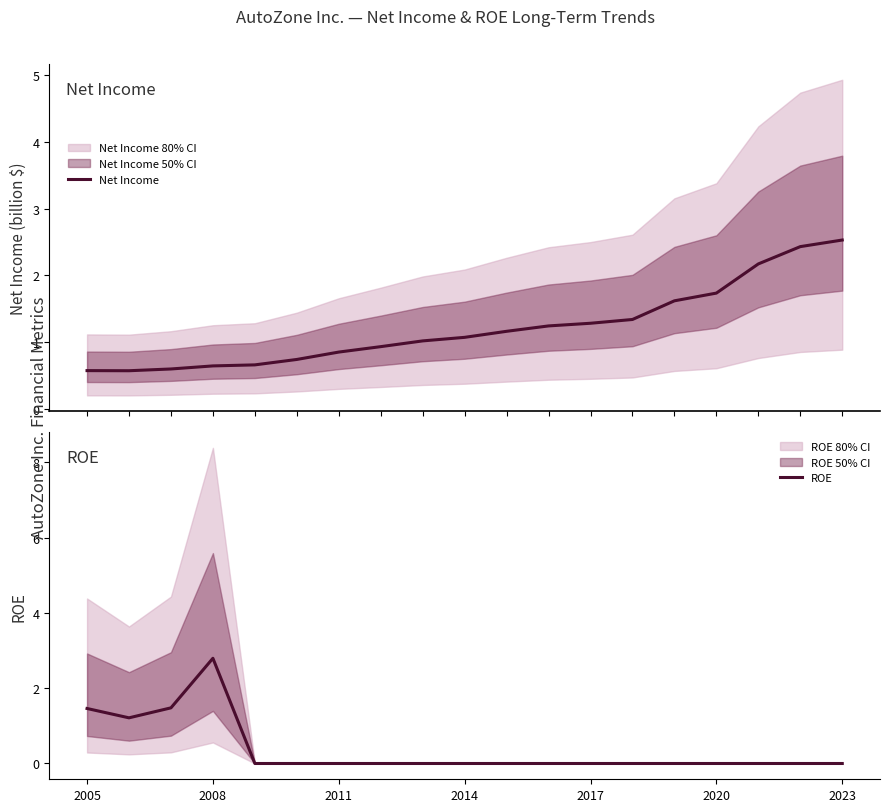

What is the difference between the maximum and minimum values in the ROE series?

2.8